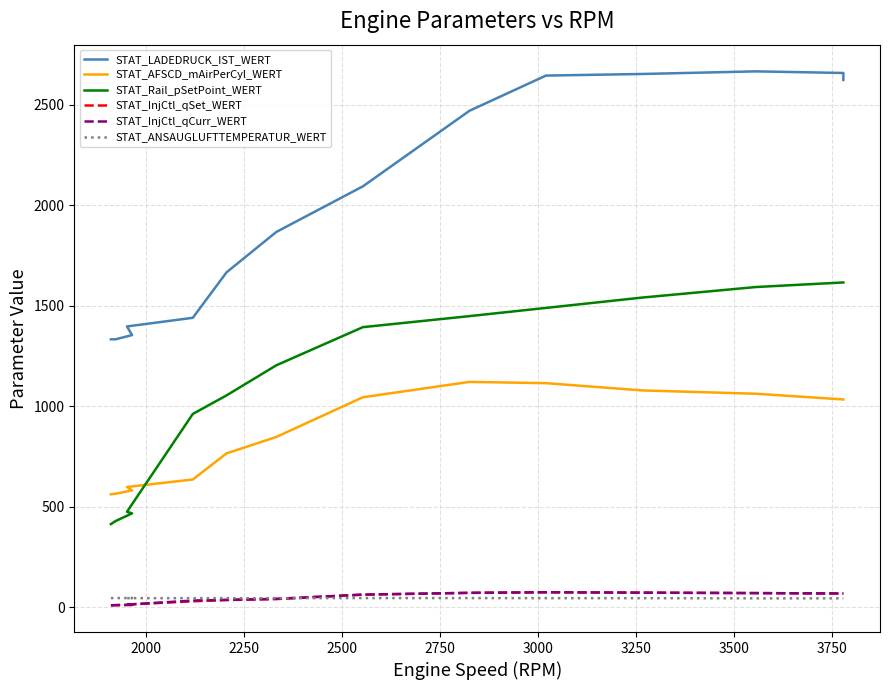

What value does the STAT_LADEDRUCK_IST_WERT series have at 2000?

1332.9